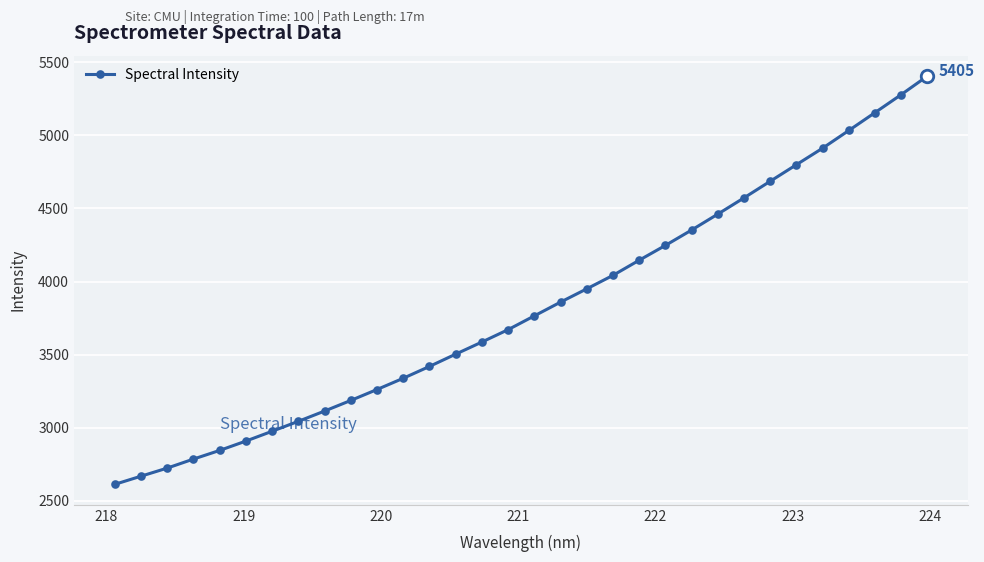

What is the difference between the maximum and minimum values?

2793.7